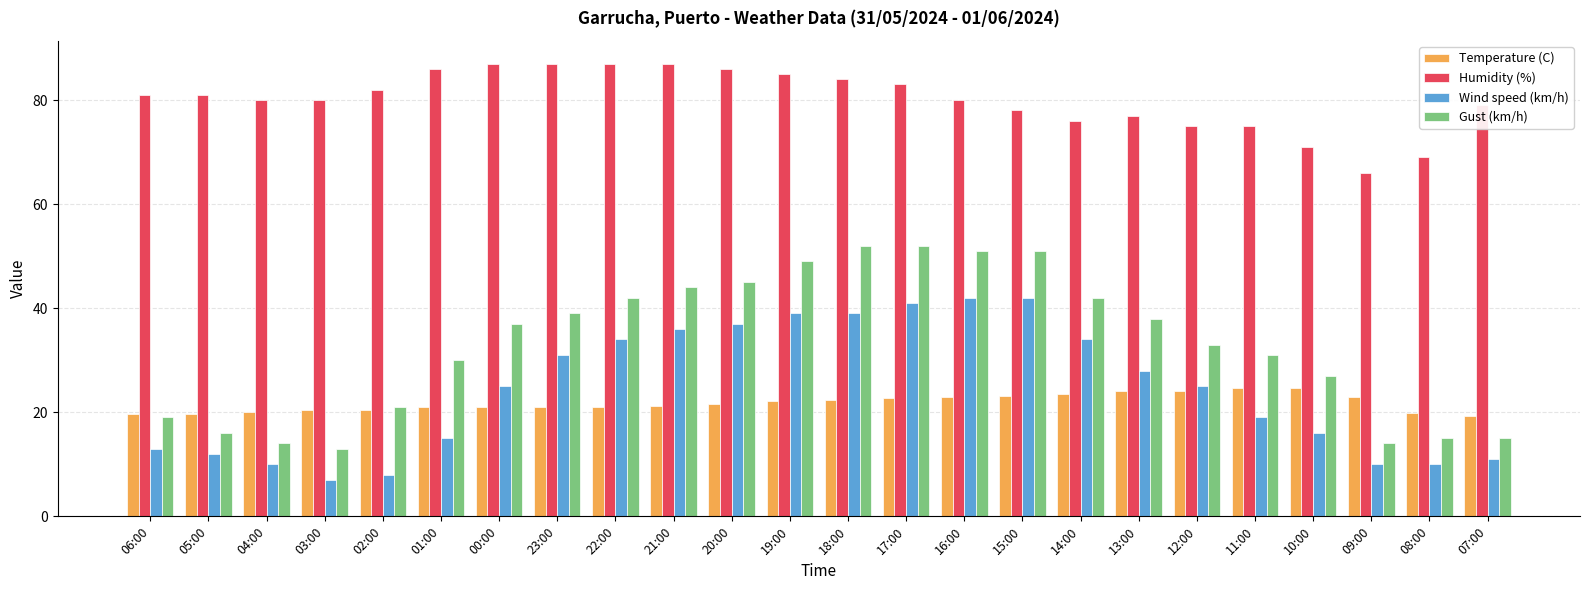

Does the chart contain stacked bars?

No